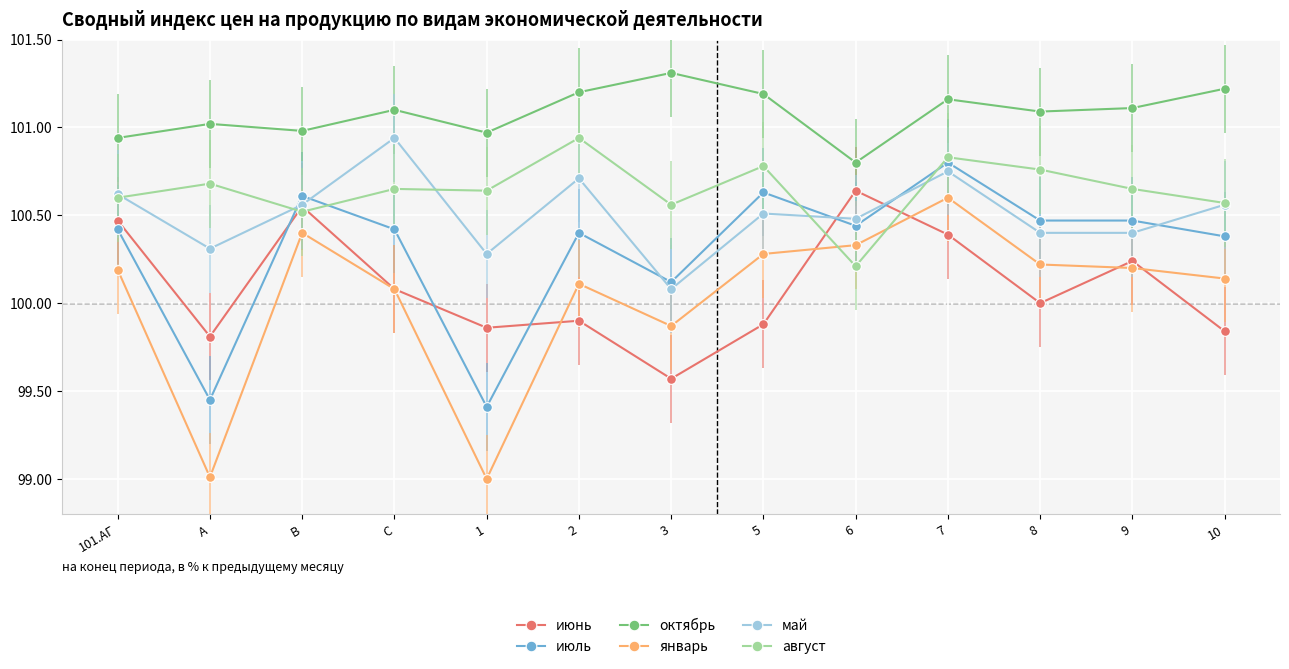

Reading left to right, transcribe all the data shown in this chart.

июнь: 101.АГ=100.5	A=99.8	B=100.5	C=100.1	1=99.9	2=99.9	3=99.6	5=99.9	6=100.6	7=100.4	8=100.0	9=100.2	10=99.8
июль: 101.АГ=100.4	A=99.5	B=100.6	C=100.4	1=99.4	2=100.4	3=100.1	5=100.6	6=100.4	7=100.8	8=100.5	9=100.5	10=100.4
октябрь: 101.АГ=100.9	A=101.0	B=101.0	C=101.1	1=101.0	2=101.2	3=101.3	5=101.2	6=100.8	7=101.2	8=101.1	9=101.1	10=101.2
январь: 101.АГ=100.2	A=99.0	B=100.4	C=100.1	1=99.0	2=100.1	3=99.9	5=100.3	6=100.3	7=100.6	8=100.2	9=100.2	10=100.1
май: 101.АГ=100.6	A=100.3	B=100.6	C=100.9	1=100.3	2=100.7	3=100.1	5=100.5	6=100.5	7=100.8	8=100.4	9=100.4	10=100.6
август: 101.АГ=100.6	A=100.7	B=100.5	C=100.7	1=100.6	2=100.9	3=100.6	5=100.8	6=100.2	7=100.8	8=100.8	9=100.7	10=100.6